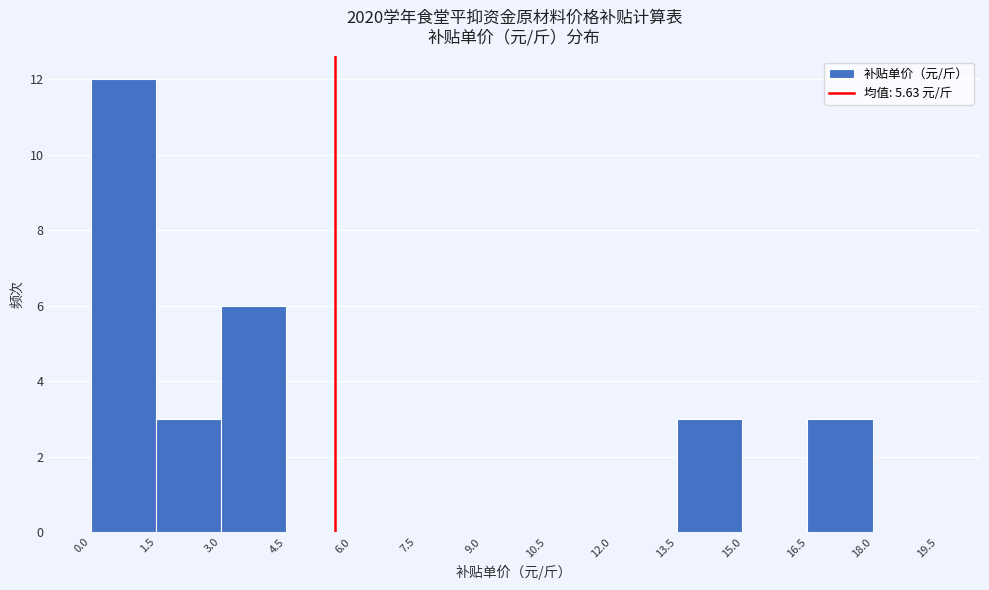

Reading left to right, list every bar in this chart as the range it spans on the x-axis followed by its height. The values are not printed on the chart, so give them approximately, as read against the axis.

0.0 to 1.5: 12
1.5 to 3.0: 3
3.0 to 4.5: 6
4.5 to 6.0: 0
6.0 to 7.5: 0
7.5 to 9.0: 0
9.0 to 10.5: 0
10.5 to 12.0: 0
12.0 to 13.5: 0
13.5 to 15.0: 3
15.0 to 16.5: 0
16.5 to 18.0: 3
18.0 to 19.5: 0